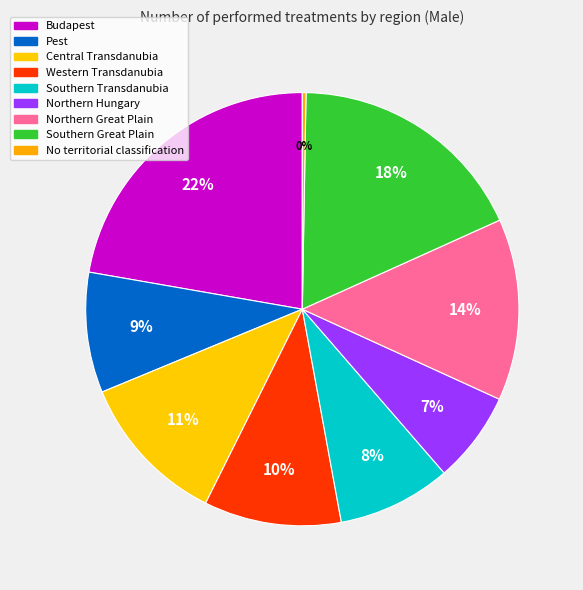

To the nearest percent, what is the difference between the largest and smallest slice percentages?

22%